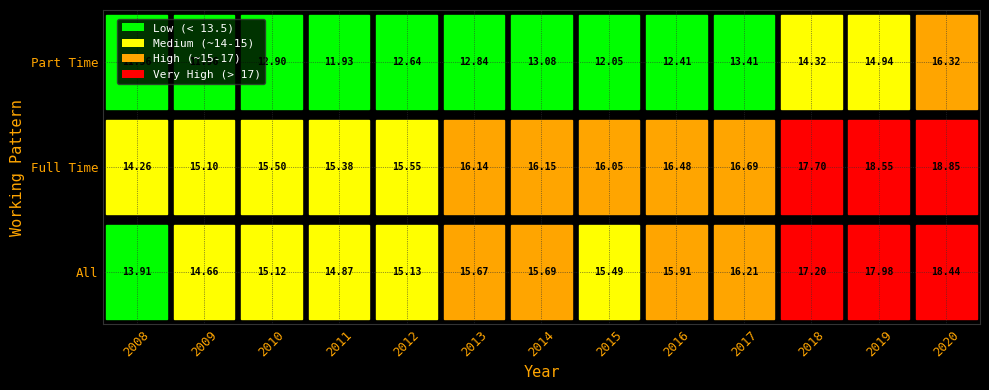

What is the sum of the Part Time values at 2015 and 2020?

28.4